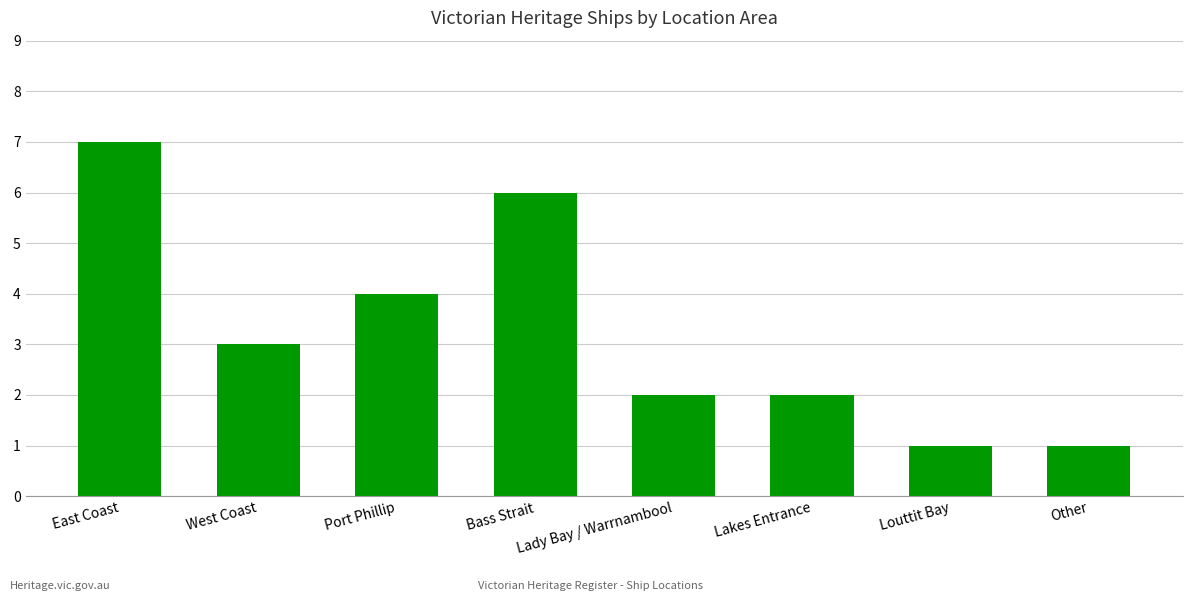

Reading left to right, list all the values displayed in this chart.

7	3	4	6	2	2	1	1